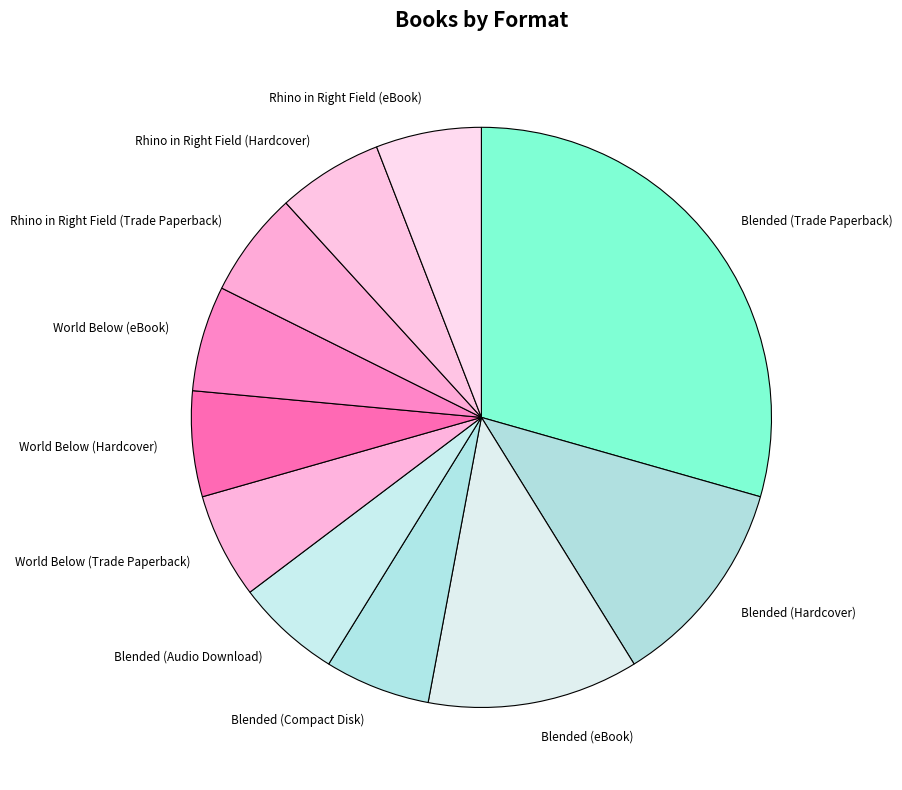

How many segments does this pie chart have?

11